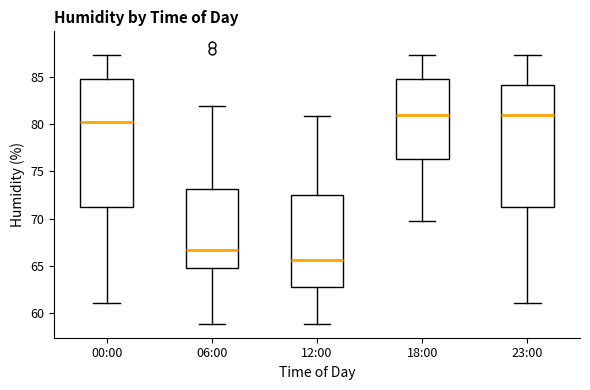

Comparing the boxes themselves (not the whiskers), which one is the tallest?

00:00